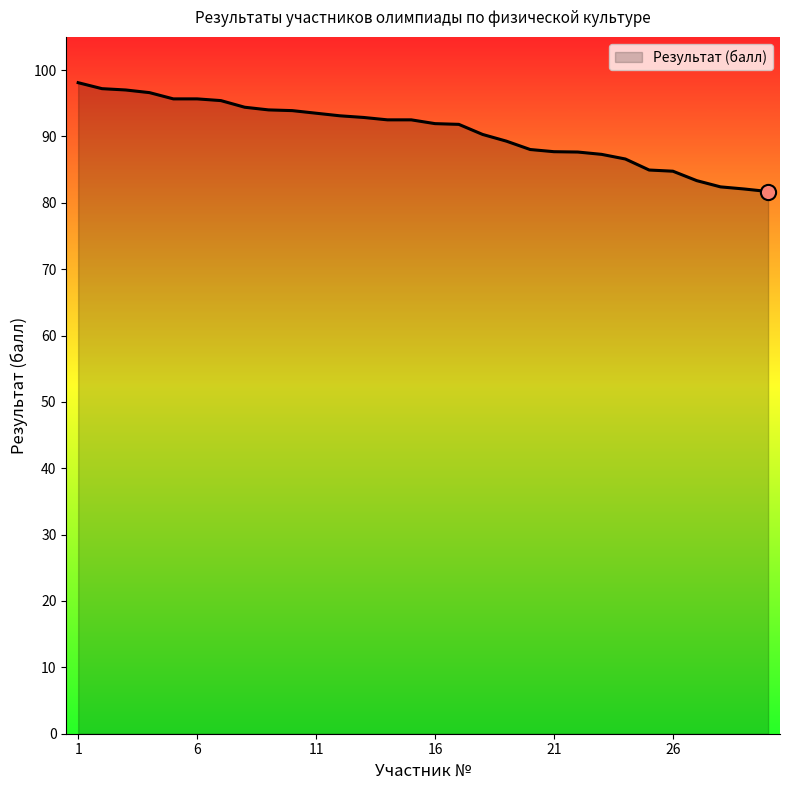

What is the smallest value displayed?

81.7